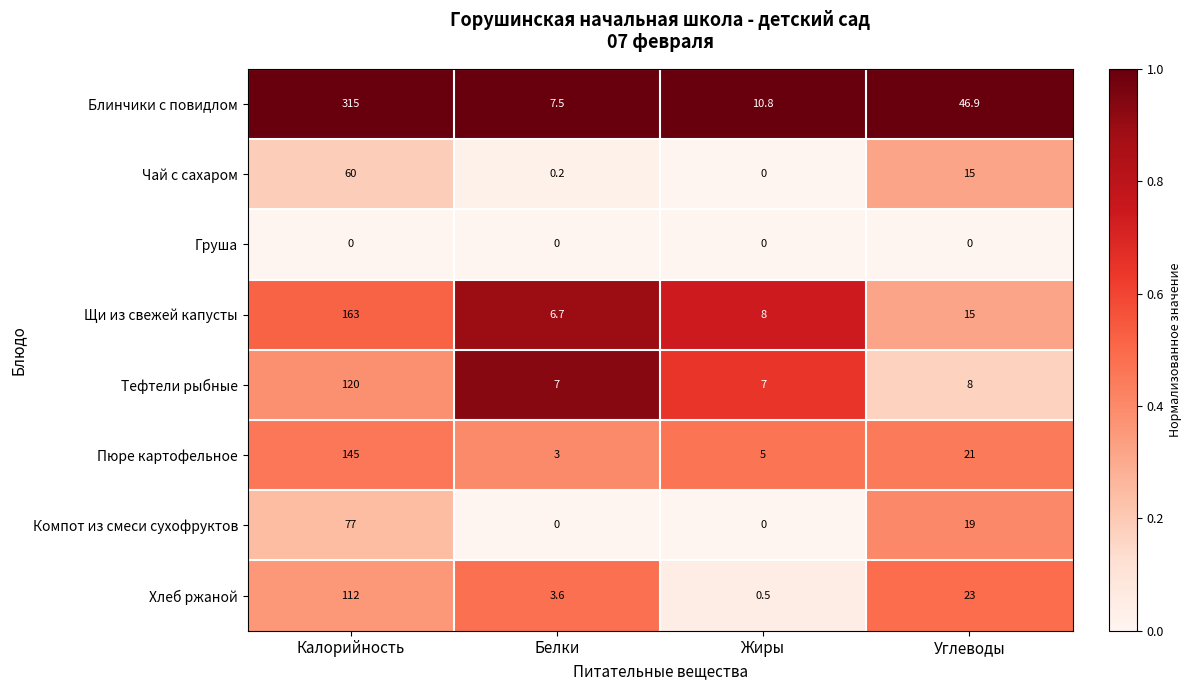

Which label corresponds to the largest value in the chart?

Калорийность